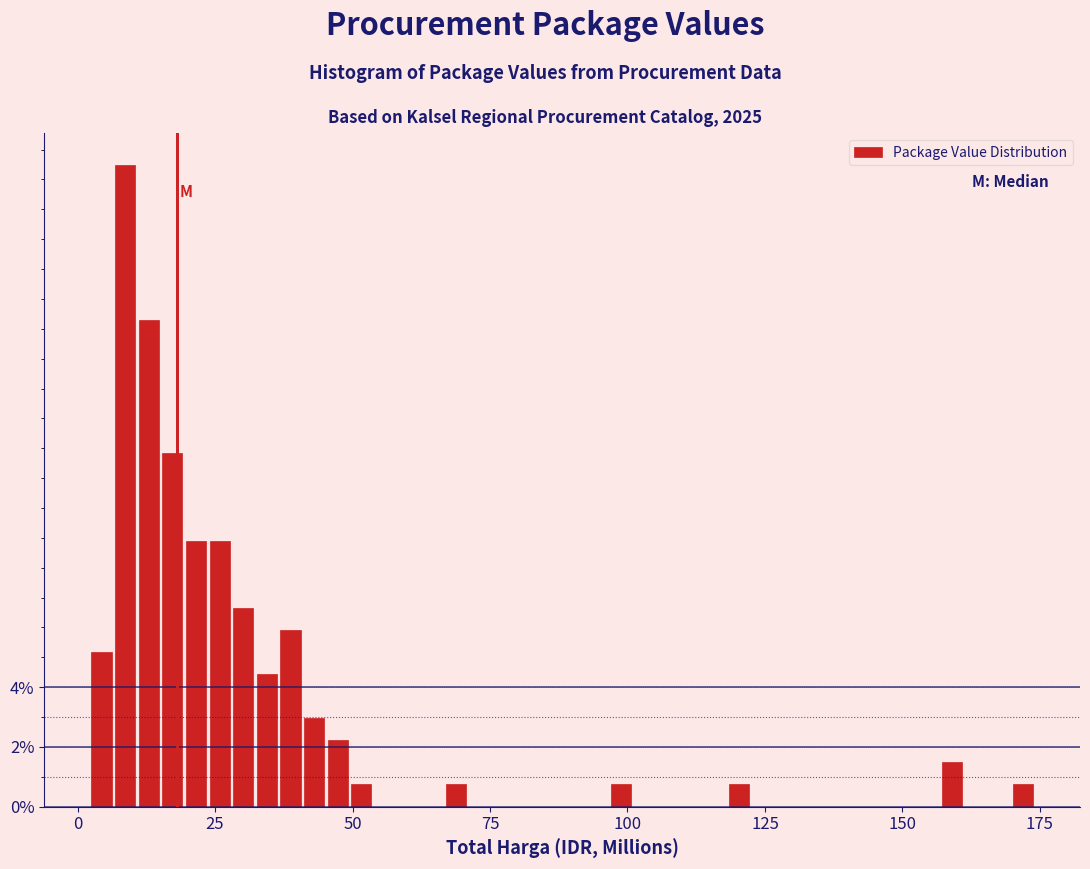

Around what value on the x-axis is the tallest bar? Give the approximate position of its centre, as read against the axis.

10